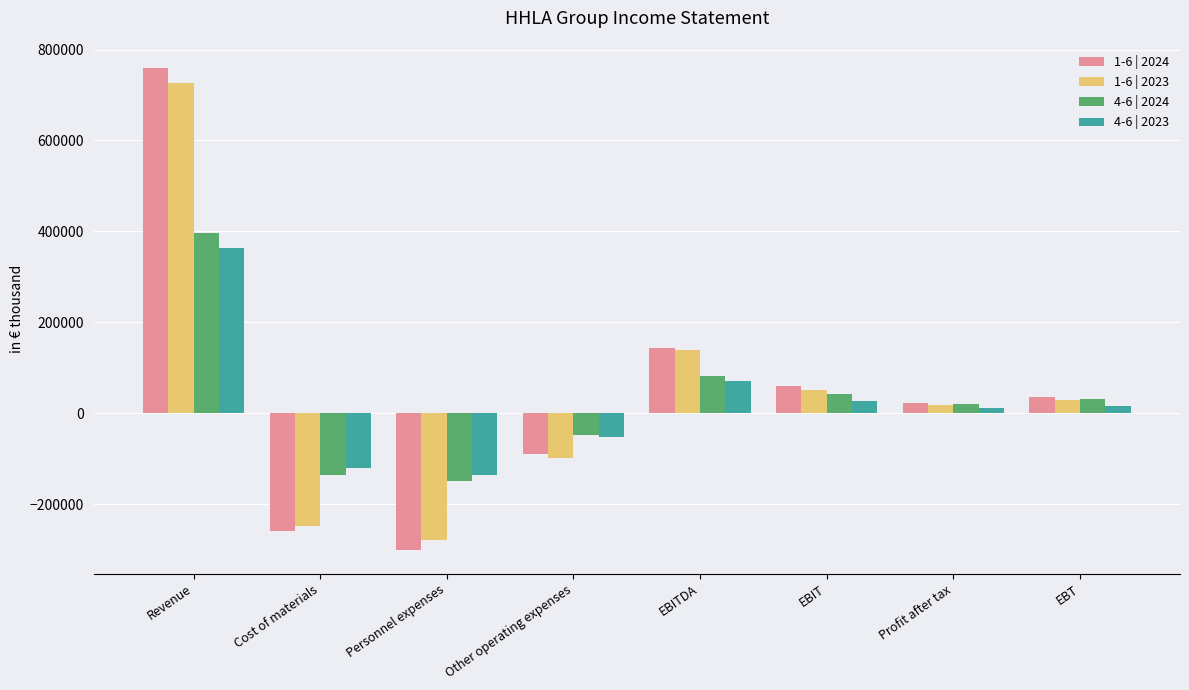

What is the value of the 4-6 | 2024 bar at the 4th from the left?

-46981